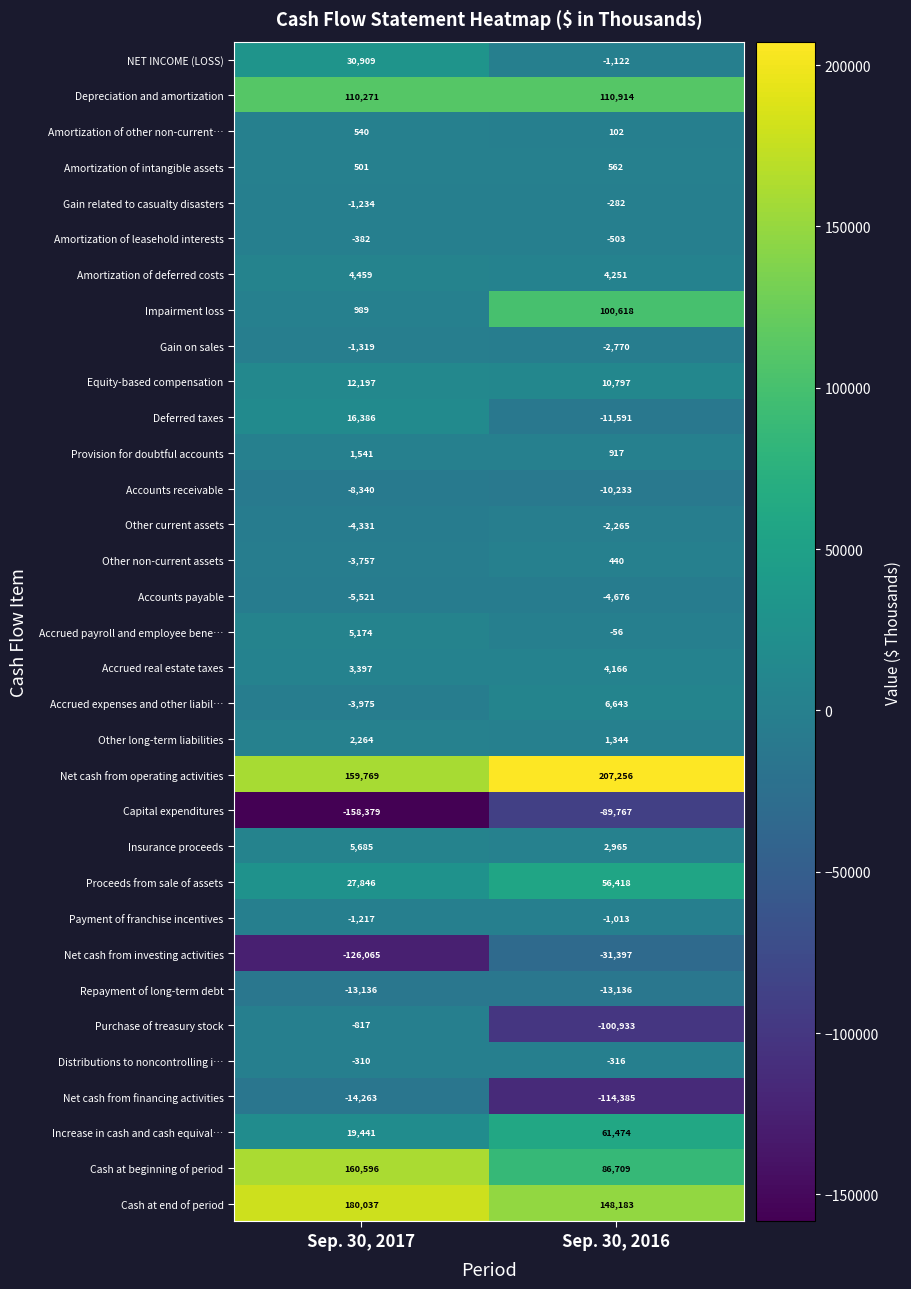

What is the difference between the Gain on sales values at Sep. 30, 2016 and Sep. 30, 2017?

1451